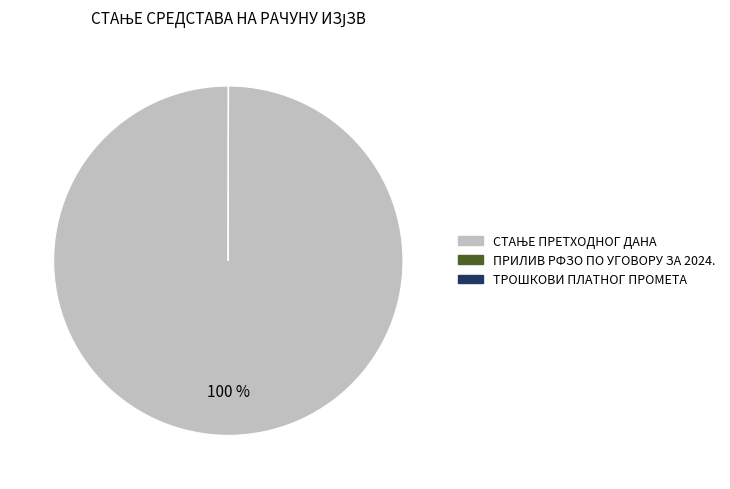

To the nearest percent, what is the average slice percentage?

33%